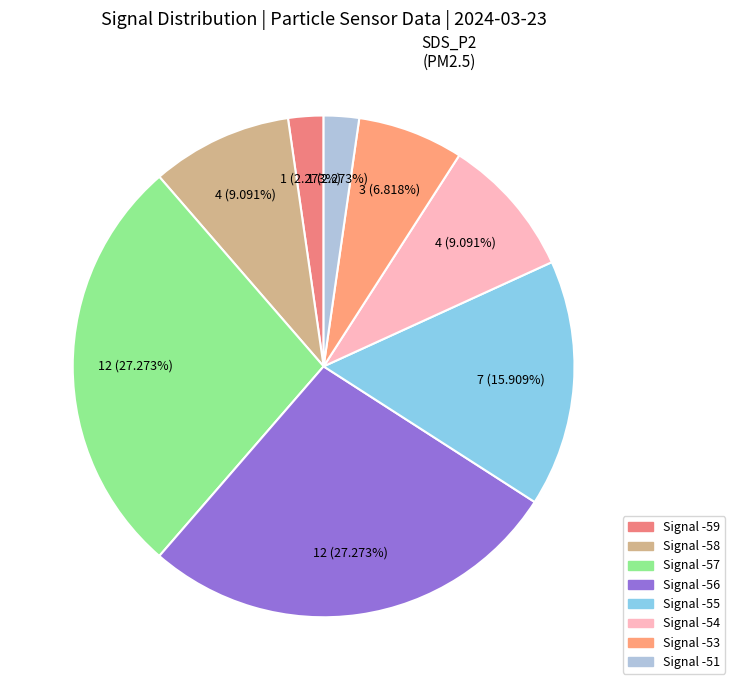

Is there any slice that represents more than half of the pie?

No